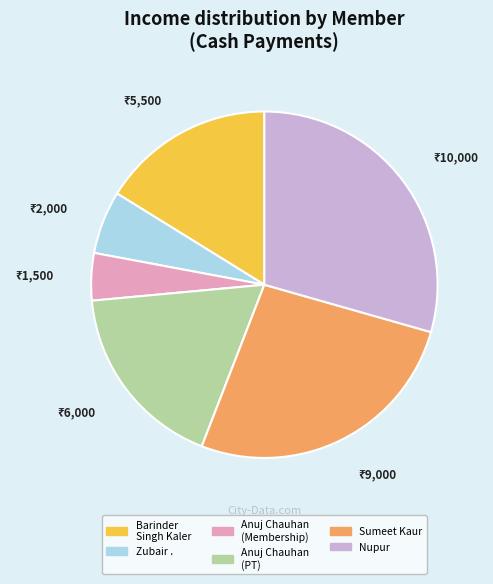

Does any single category account for the majority?

No